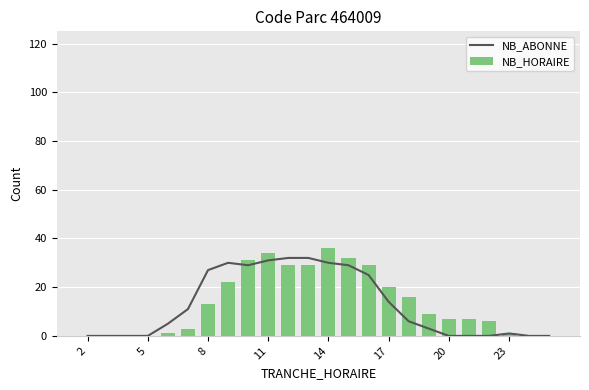

What is the highest value of the NB_HORAIRE series?

36